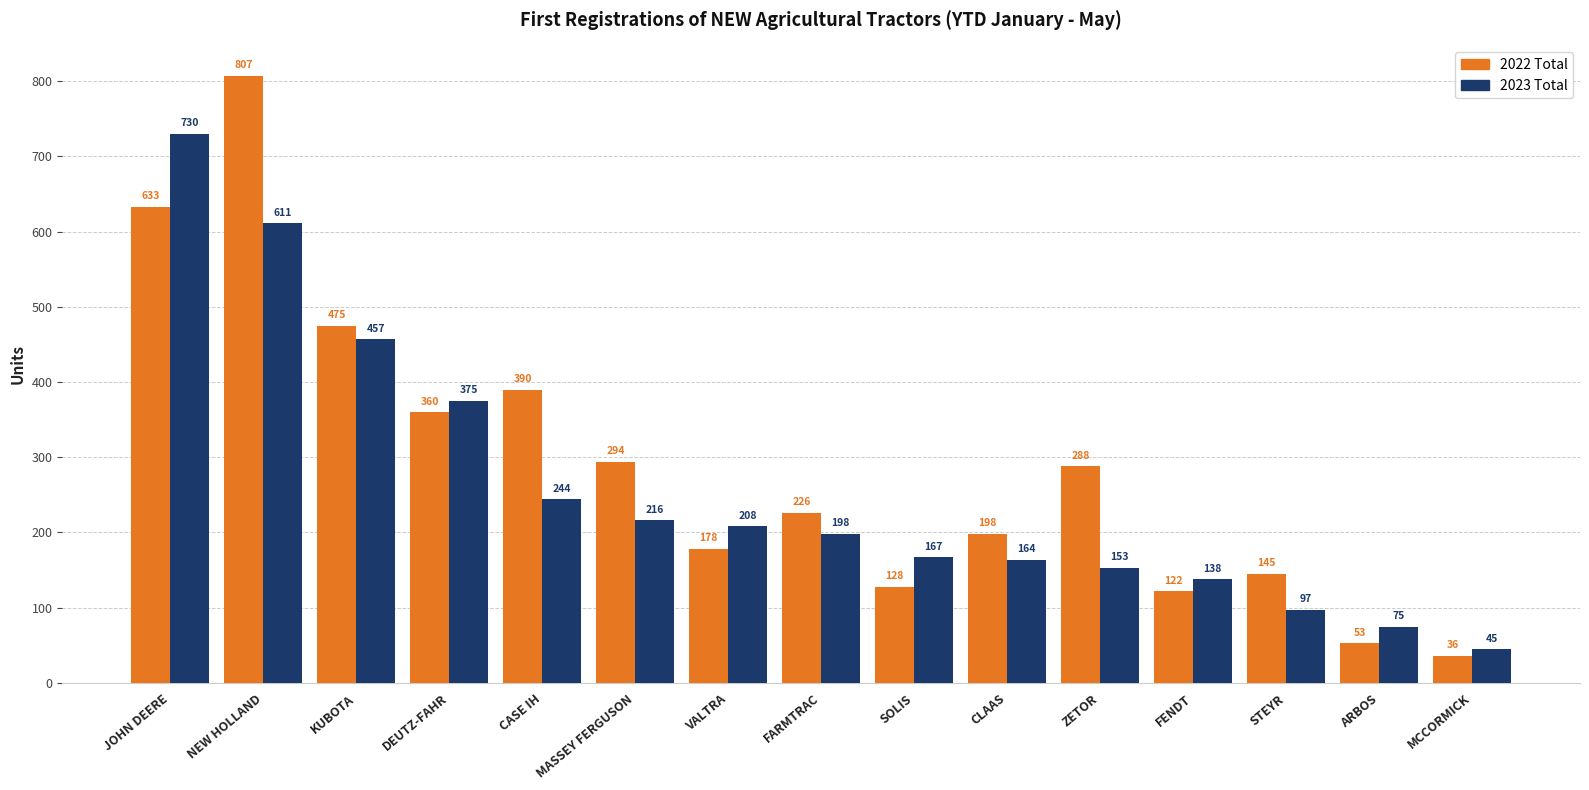

Reading left to right, list all the values displayed in this chart.

2022 Total: 633	807	475	360	390	294	178	226	128	198	288	122	145	53	36
2023 Total: 730	611	457	375	244	216	208	198	167	164	153	138	97	75	45